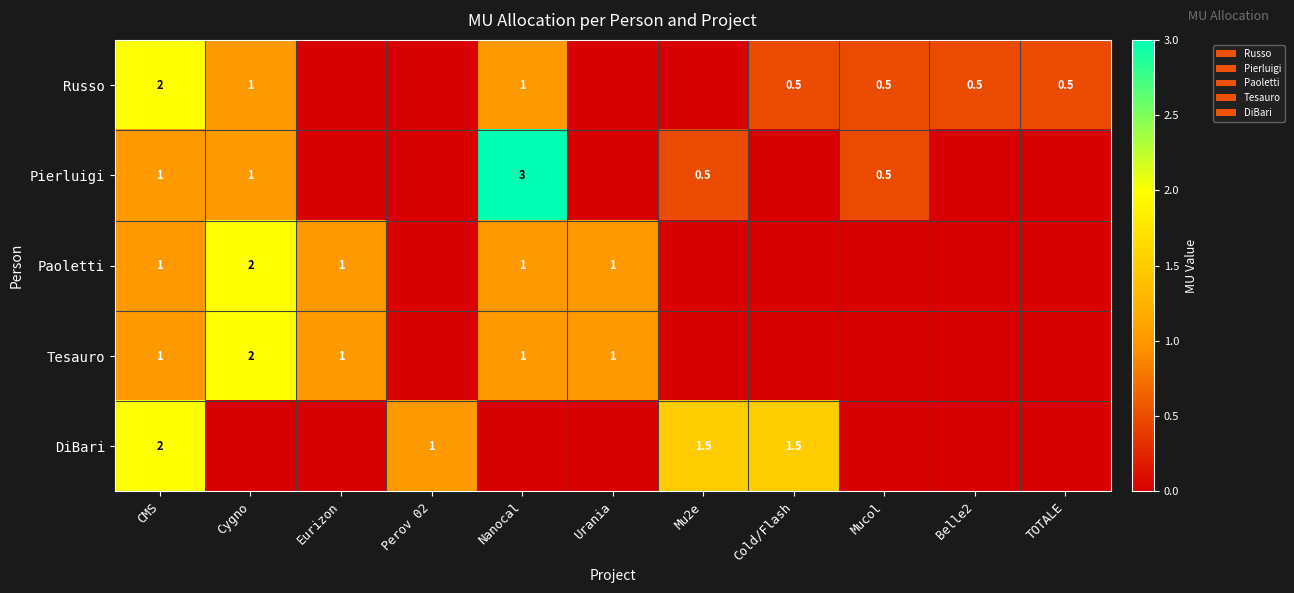

At which category does the chart reach its minimum across all series?

Eurizon